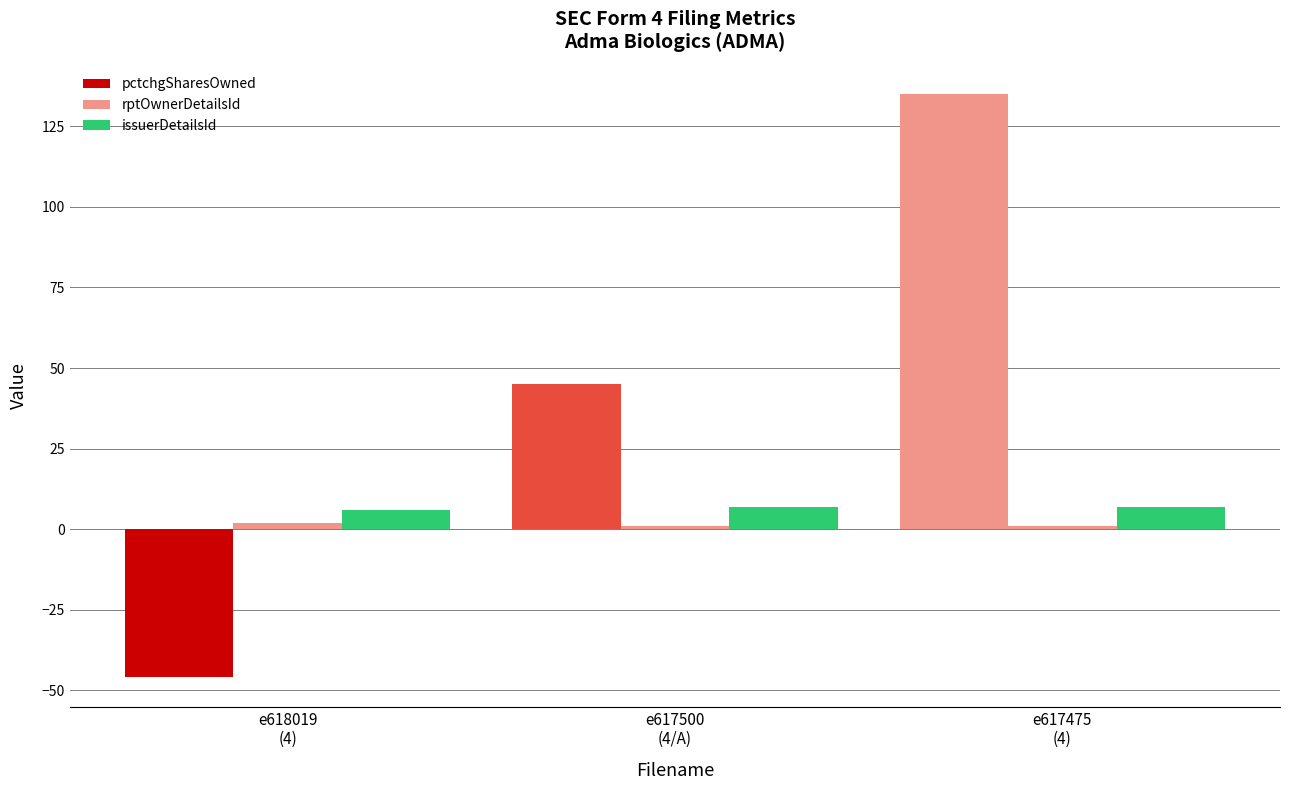

How many bars are there in each group?

3